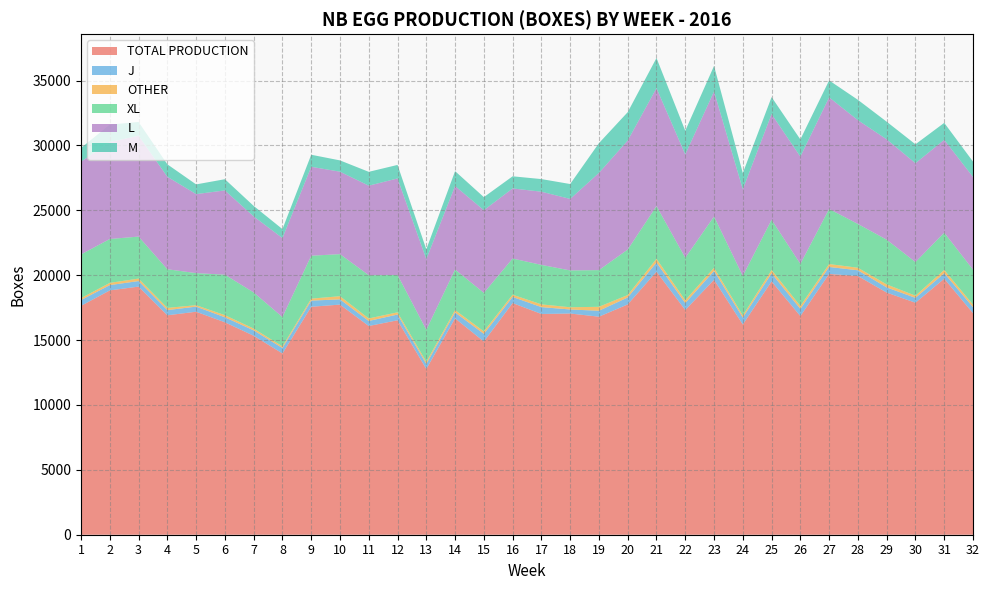

Reading left to right, transcribe all the data shown in this chart.

TOTAL PRODUCTION: 1=17638	2=18830	3=19123	4=16912	5=17186	6=16371	7=15335	8=13970	9=17568	10=17736	11=16085	12=16527	13=12771	14=16675	15=14889	16=17854	17=17013	18=17048	19=16804	20=17749	21=20273	22=17316	23=19647	24=16202	25=19525	26=16849	27=20099	28=19938	29=18663	30=17879	31=19732	32=17076
J: 1=447	2=408	3=426	4=400	5=394	6=388	7=415	8=420	9=475	10=403	11=389	12=443	13=390	14=456	15=591	16=471	17=529	18=311	19=458	20=536	21=706	22=537	23=685	24=532	25=620	26=555	27=537	28=442	29=397	30=376	31=421	32=463
OTHER: 1=151	2=172	3=191	4=170	5=110	6=164	7=139	8=127	9=152	10=244	11=195	12=171	13=163	14=187	15=191	16=175	17=213	18=171	19=305	20=189	21=286	22=222	23=244	24=166	25=256	26=228	27=225	28=196	29=231	30=167	31=256	32=196
XL: 1=3367	2=3381	3=3237	4=2978	5=2471	6=3119	7=2782	8=2257	9=3308	10=3241	11=3334	12=2880	13=2472	14=3120	15=2969	16=2786	17=3041	18=2839	19=2826	20=3506	21=4063	22=3269	23=3948	24=3046	25=3871	26=3239	27=4245	28=3374	29=3446	30=2591	31=2870	32=2694
L: 1=7147	2=7471	3=7772	4=7127	5=6090	6=6494	7=5862	8=6088	9=6853	10=6356	11=6898	12=7438	13=5444	14=6435	15=6371	16=5402	17=5640	18=5511	19=7493	20=8402	21=9089	22=7964	23=9637	24=6675	25=8146	26=8267	27=8601	28=7998	29=7736	30=7618	31=7155	32=7144
M: 1=1056	2=1345	3=1063	4=960	5=748	6=863	7=808	8=692	9=929	10=869	11=1067	12=1041	13=756	14=1148	15=1007	16=935	17=973	18=1148	19=2292	20=2185	21=2324	22=1827	23=1970	24=1251	25=1311	26=1328	27=1307	28=1568	29=1358	30=1459	31=1308	32=1185